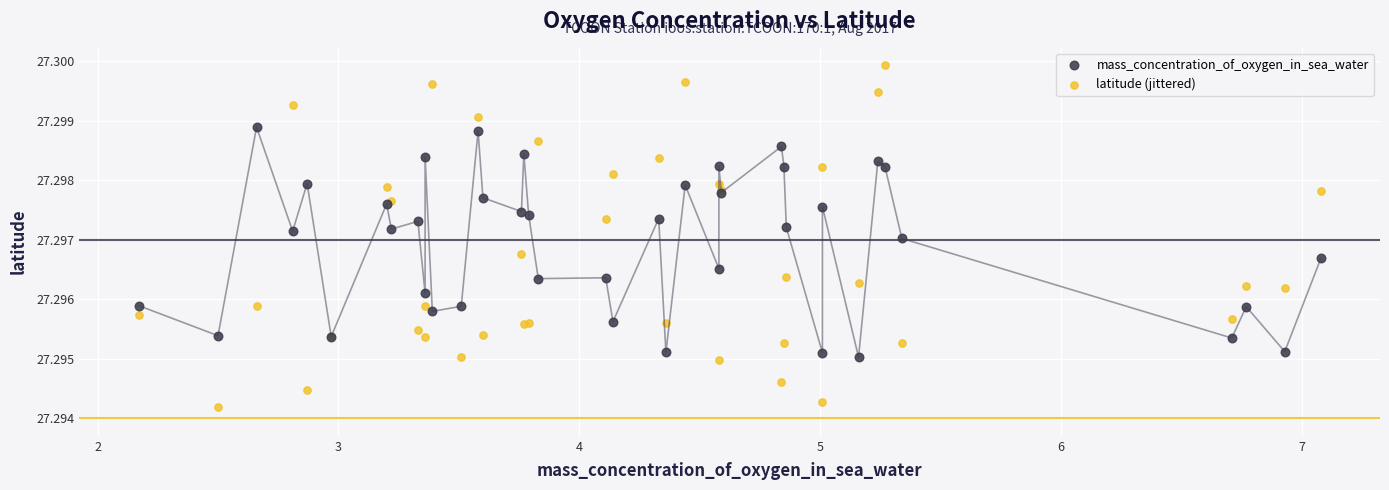

Which series has the largest Y range (max minus min)?

latitude (jittered)